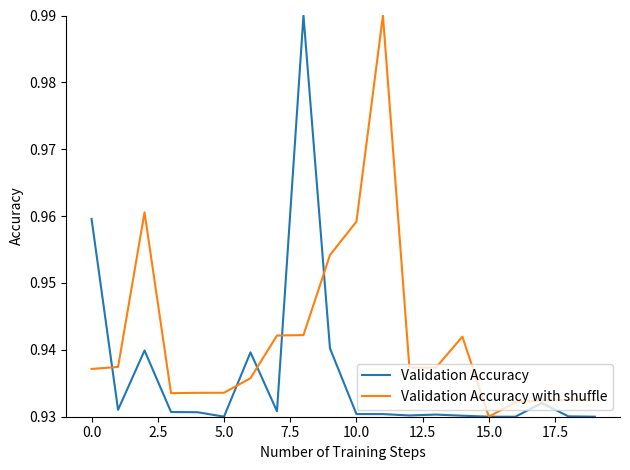

List the series in order of their overall mean, highest first.

Validation Accuracy with shuffle, Validation Accuracy